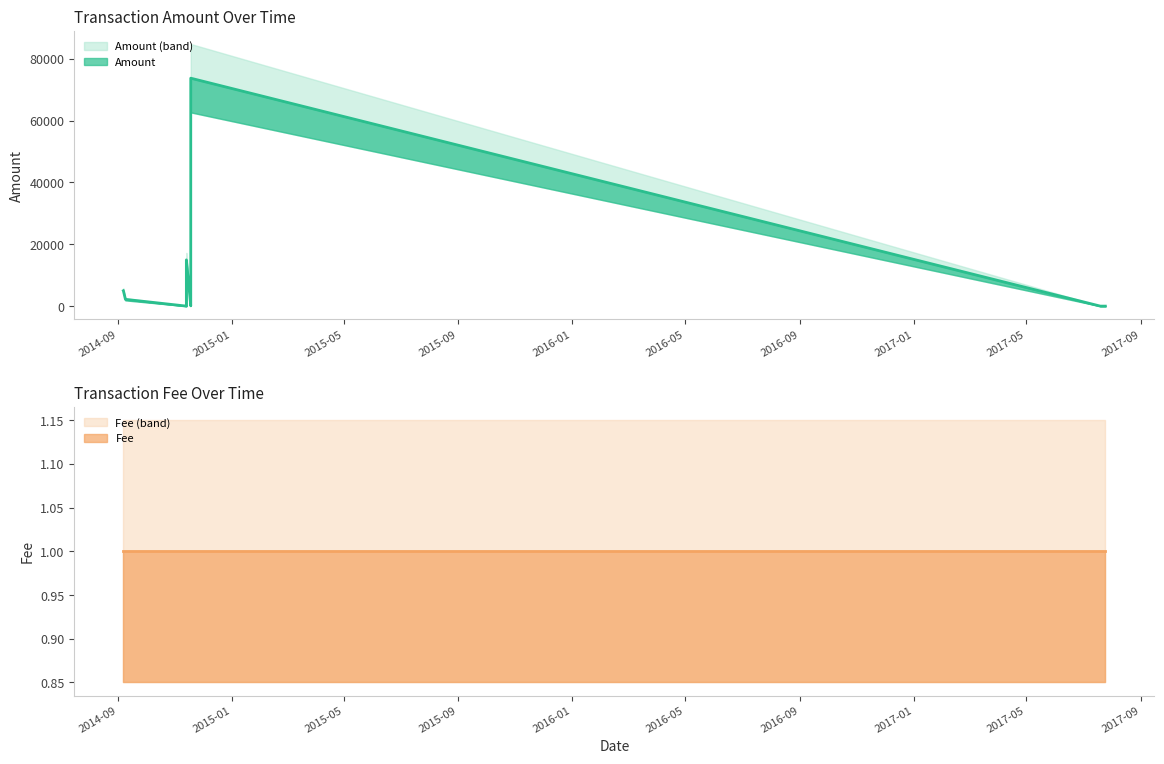

Is the value of Fee at 9 greater than the value of Amount at 2?

Yes